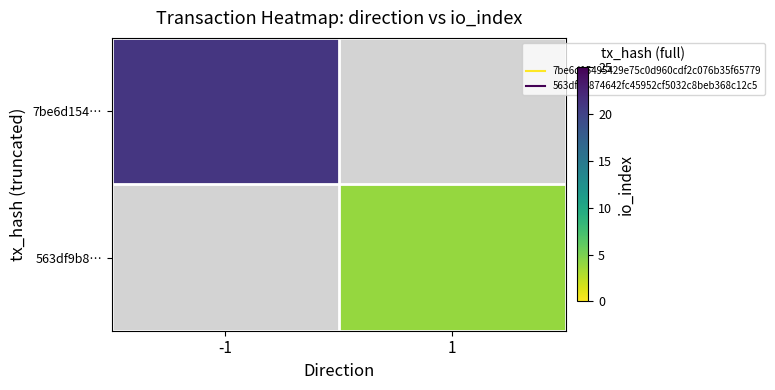

Which category has the lowest value in the 7be6d154… series?

-1